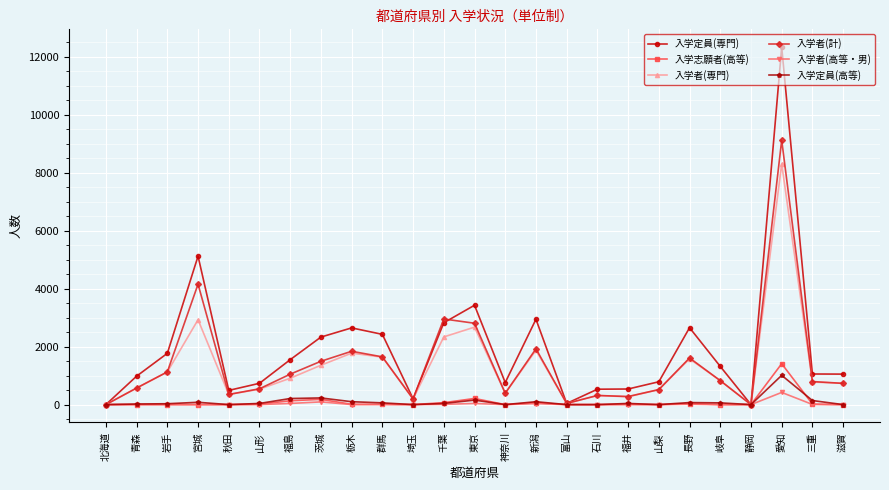

Count the number of data series in this chart.

6